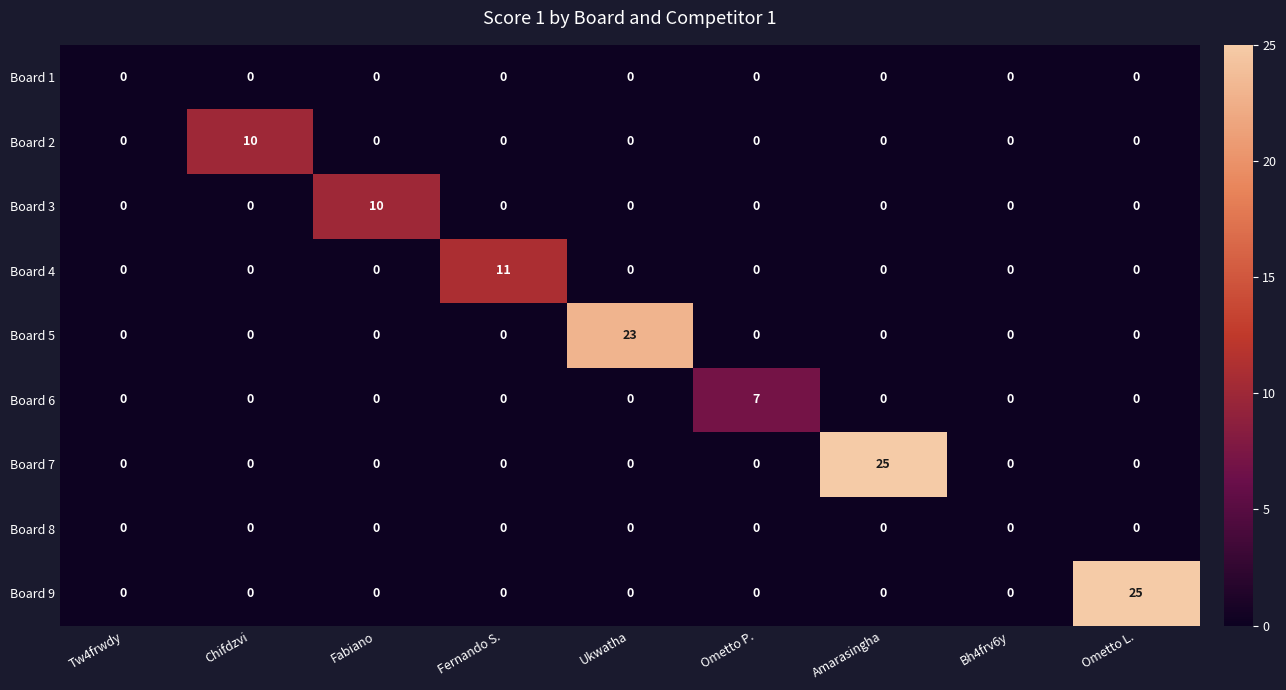

What is the difference between the maximum and second lowest values in the Board 9 series?

25